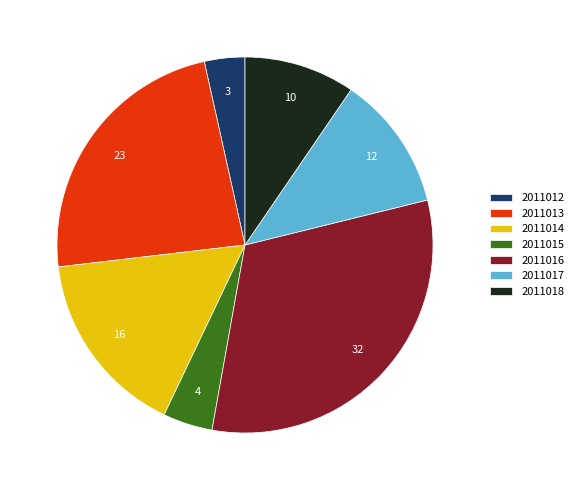

Is the sum of 2011017 and 2011018 greater than half?

No